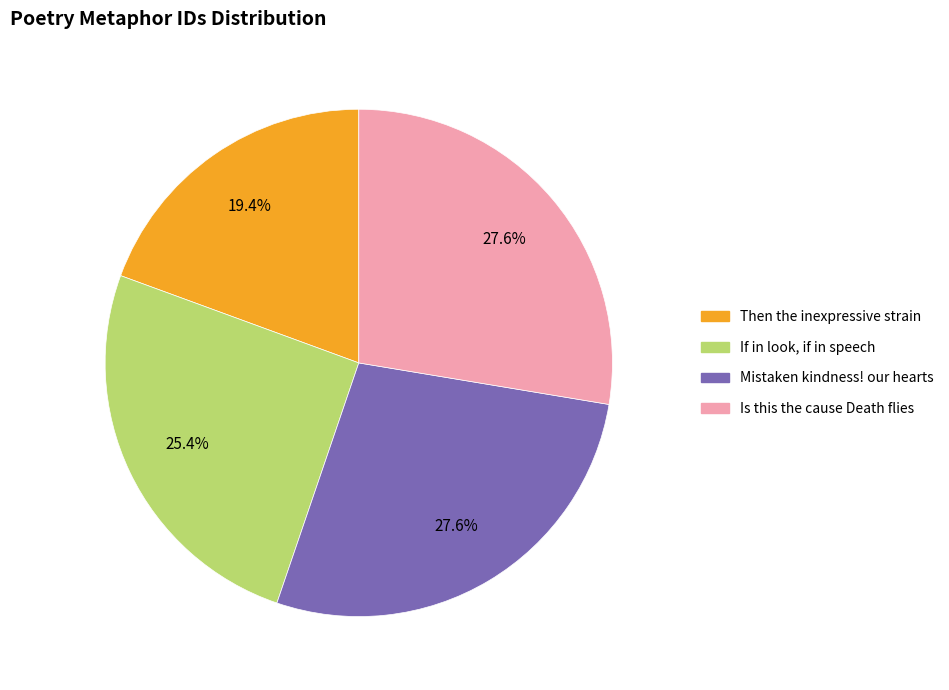

To the nearest percent, what is the average slice percentage?

25%